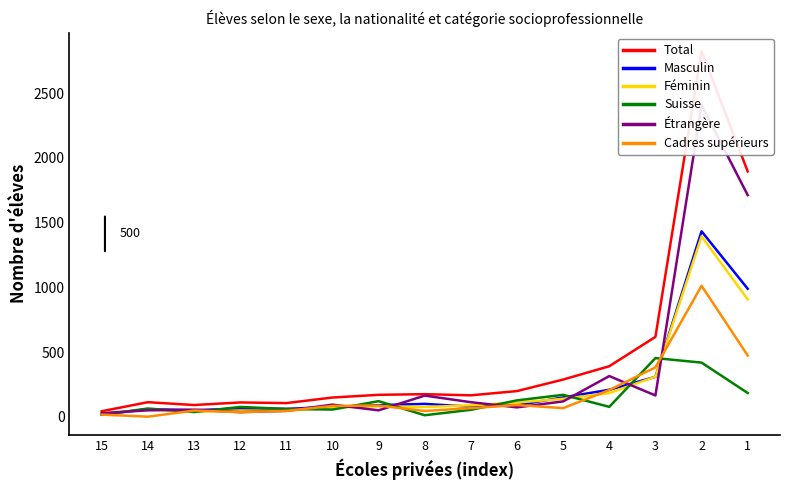

The value of Cadres supérieurs at 1 is 216. True or false?

False